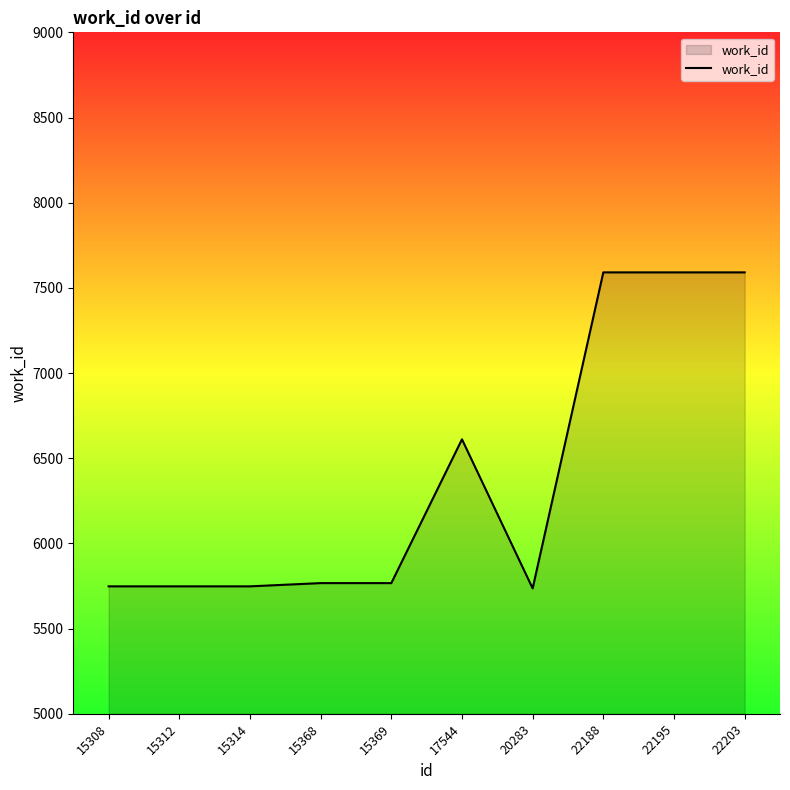

Is it true that the value at 15312 is 3267?

False